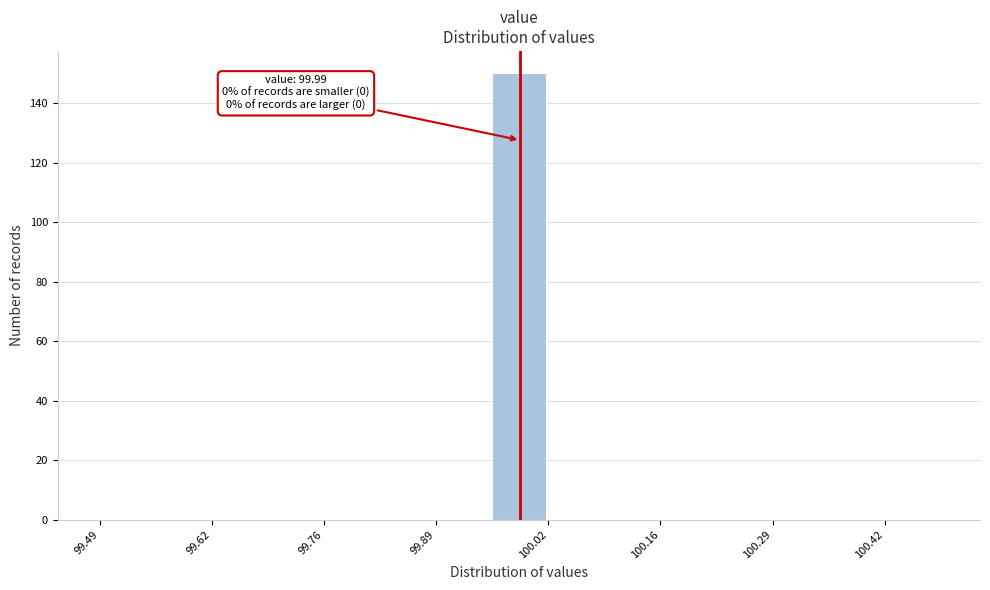

Read against the x-axis, roughly where is the centre of the tallest bar?

99.98